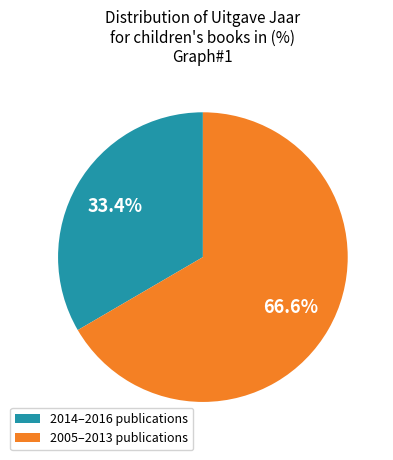

Is the sum of 2014–2016 publications and 2005–2013 publications greater than half?

Yes